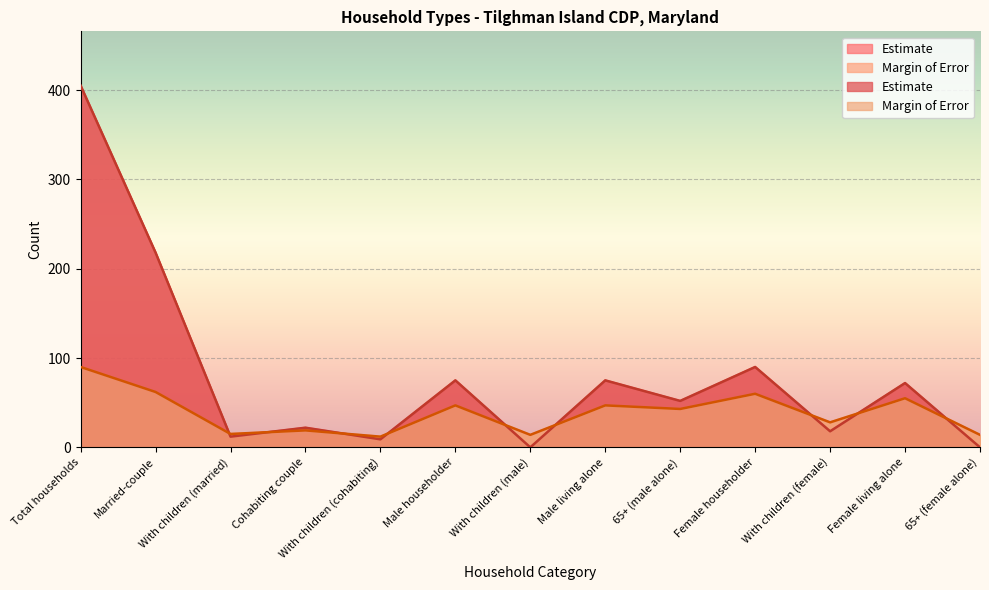

Which series has the largest total across all categories?

Estimate